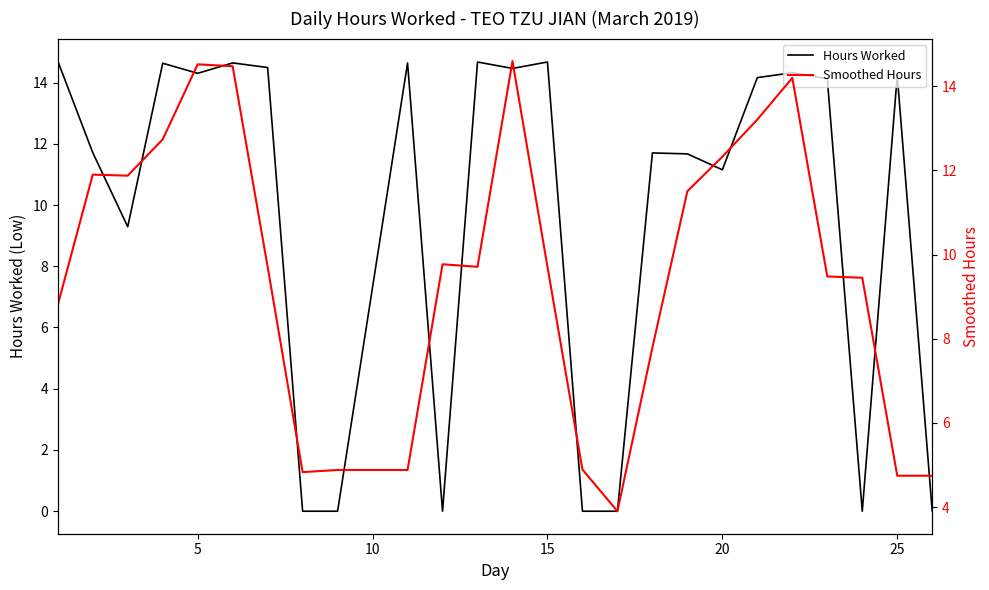

Count the number of categories in the chart.

25